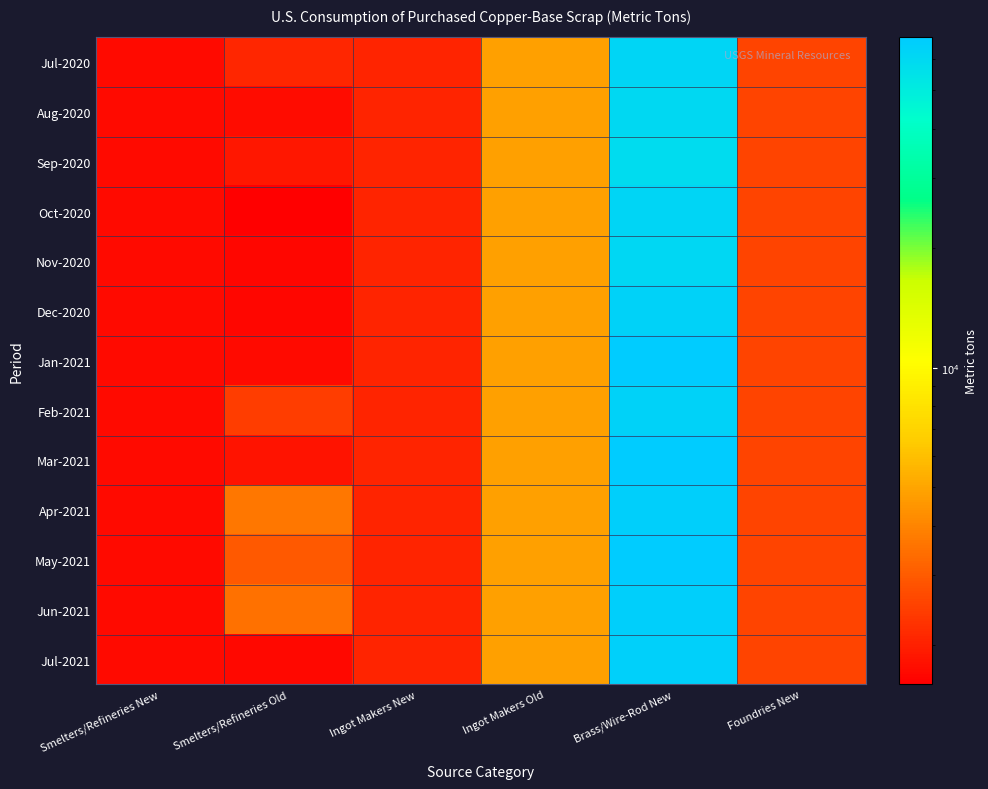

At which category is the sum across all series the highest?

Brass/Wire-Rod New